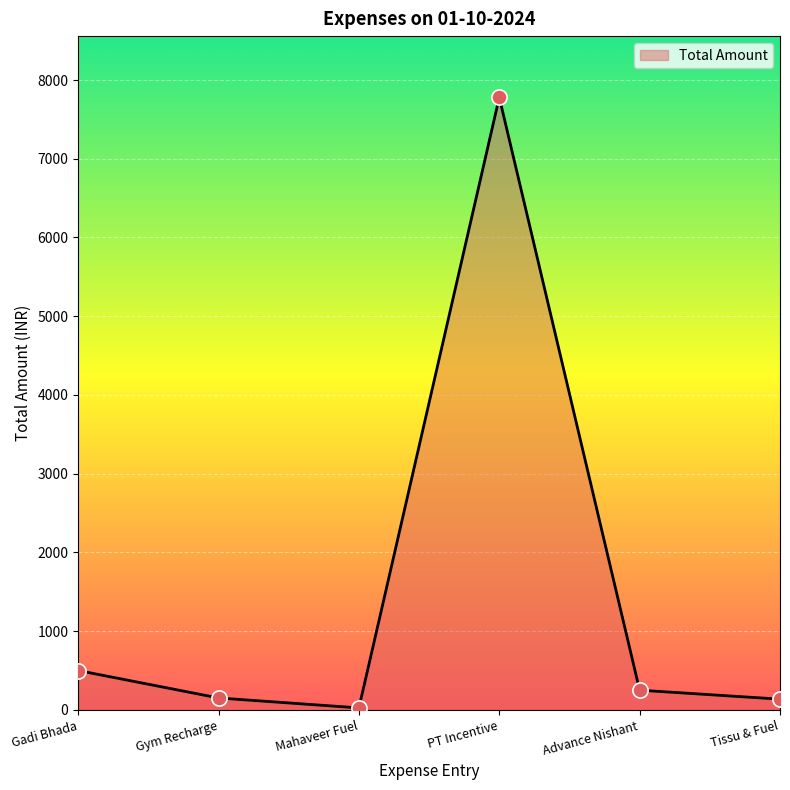

What is the ratio of the value at Gadi Bhada to the value at Advance Nishant?

2.0